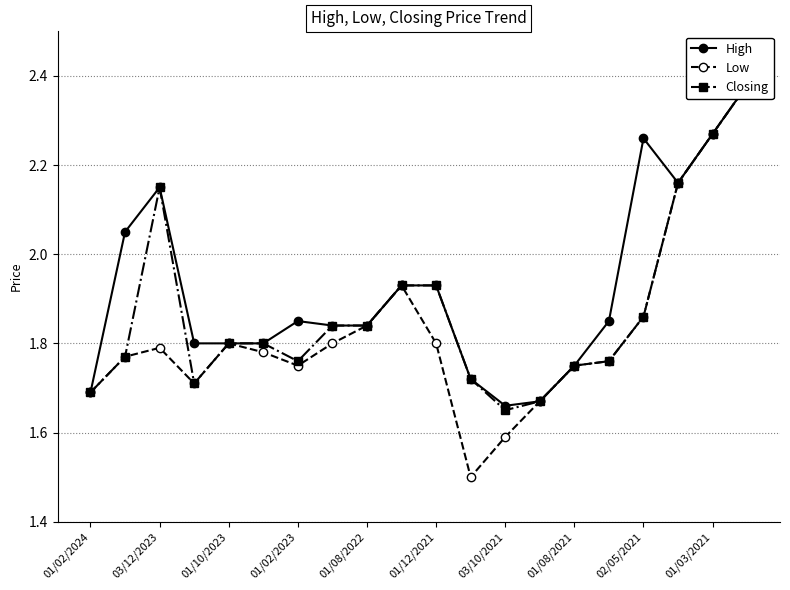

Is it true that High equals 2.8 at 01/02/2024?

False